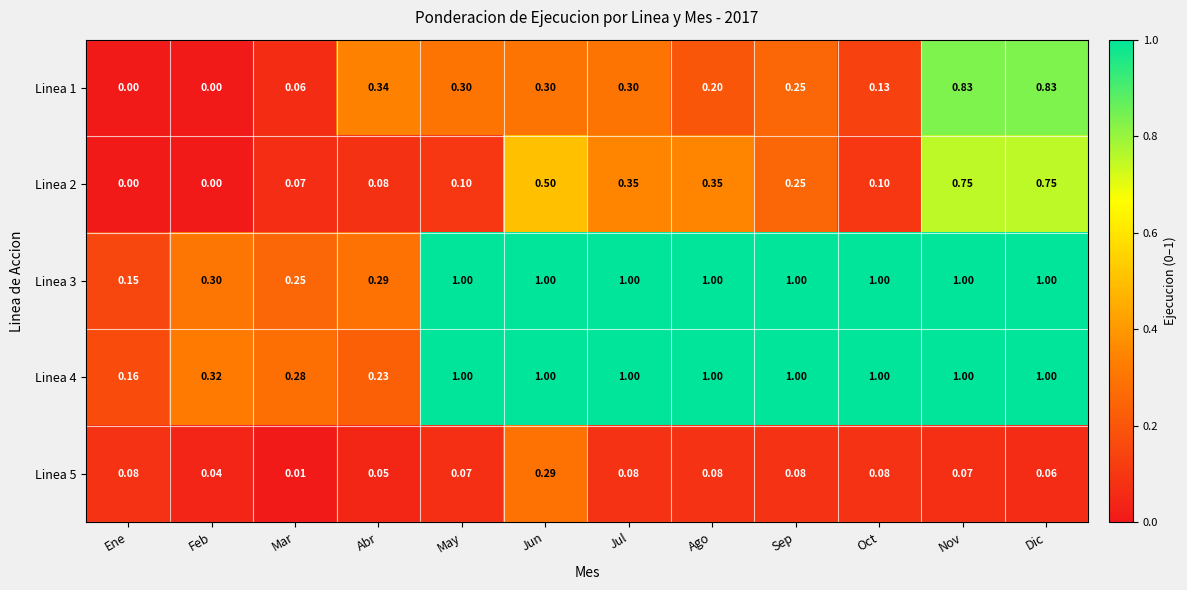

Where is Linea 4 nearest to the value 0?

Ene